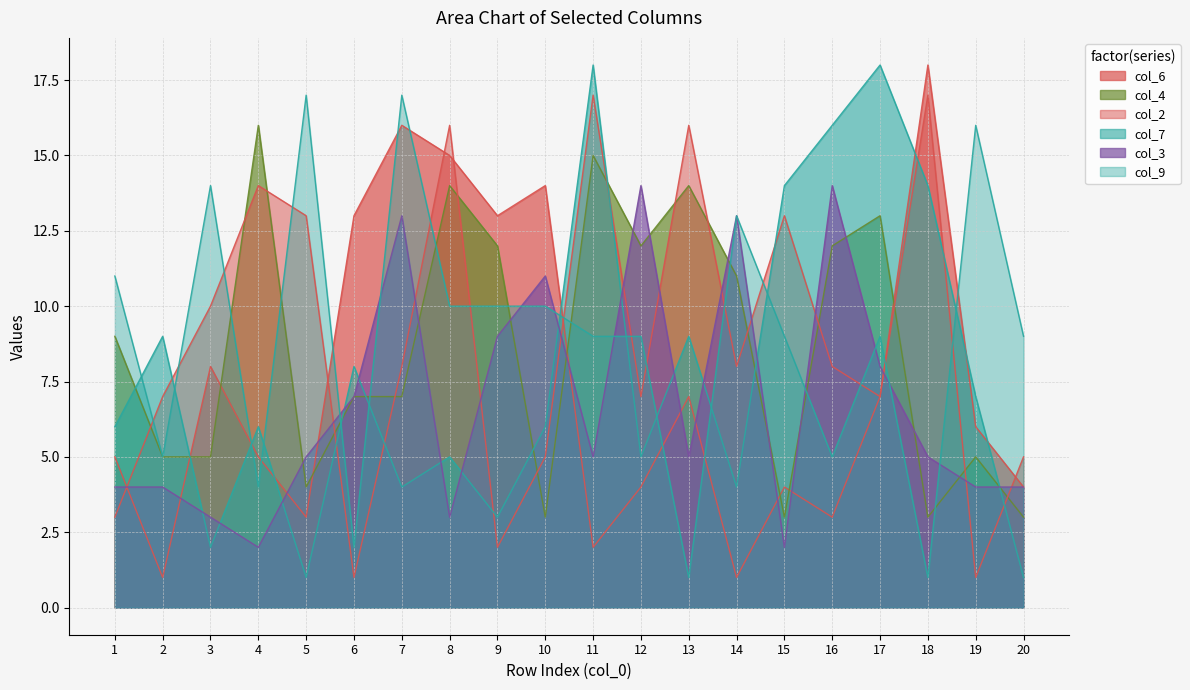

Which label corresponds to the smallest value in the chart?

2